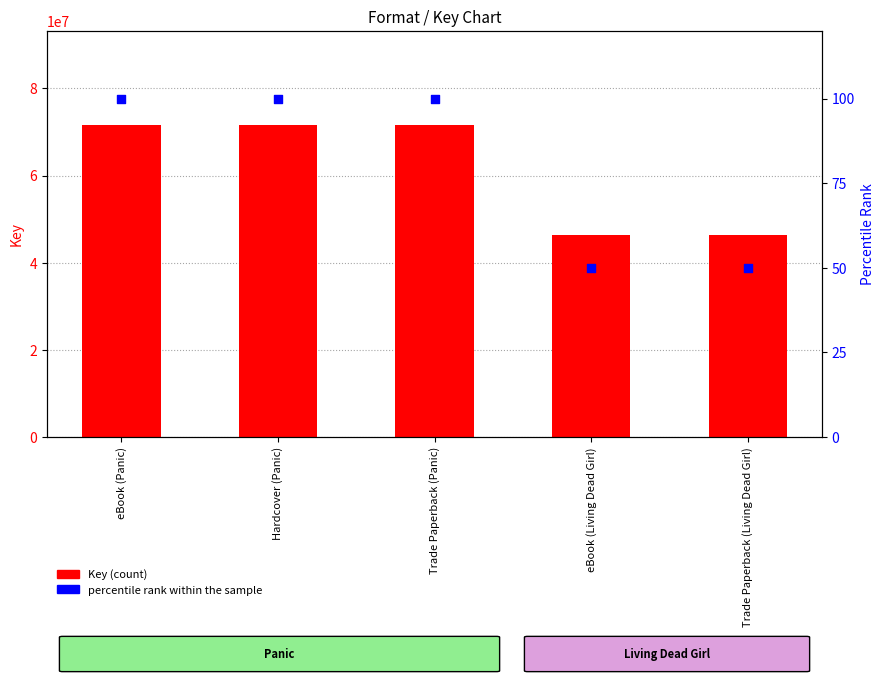

Which series has the largest Y range (max minus min)?

Key (count)